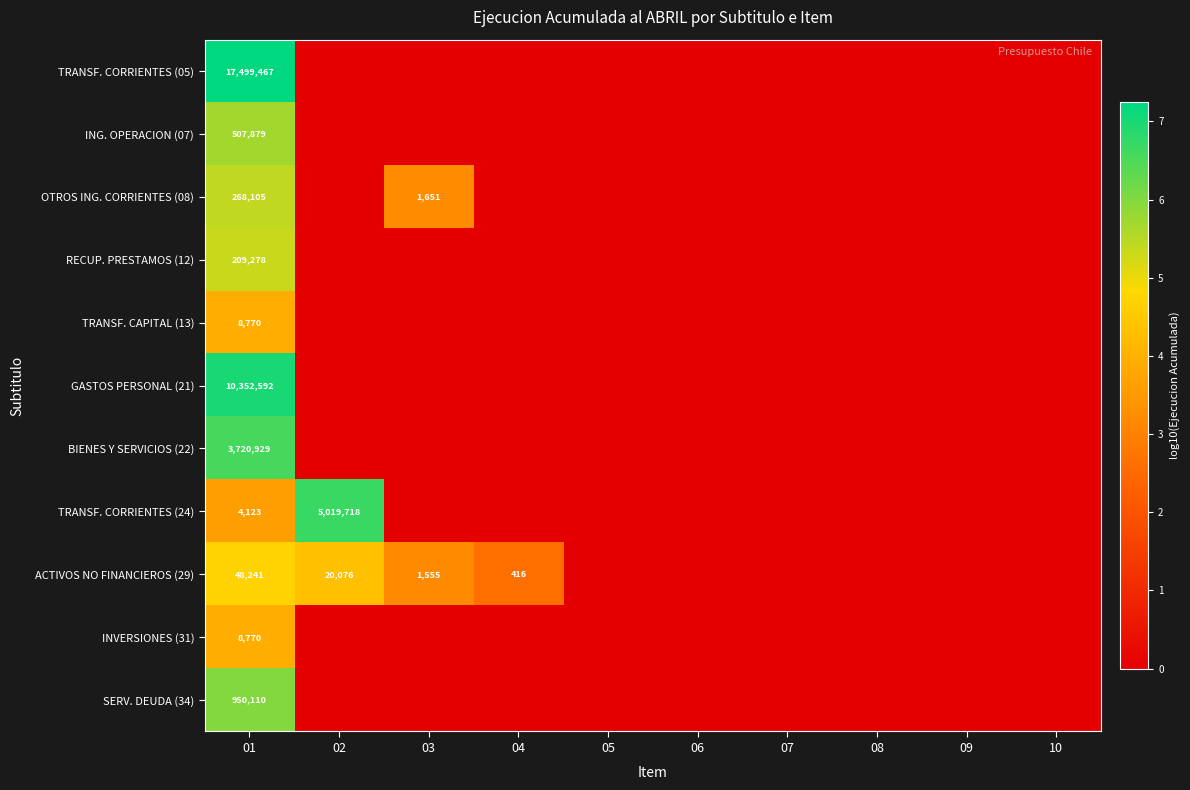

What is the maximum value for ACTIVOS NO FINANCIEROS (29)?

4.7